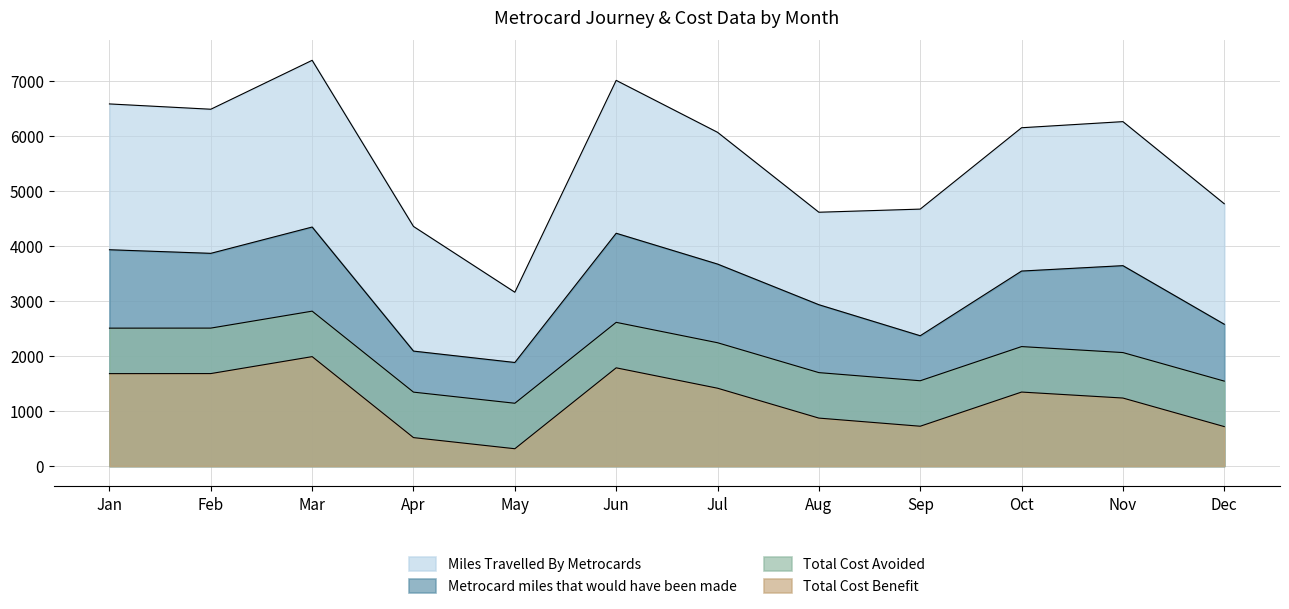

Which category has the highest value across all series?

Mar